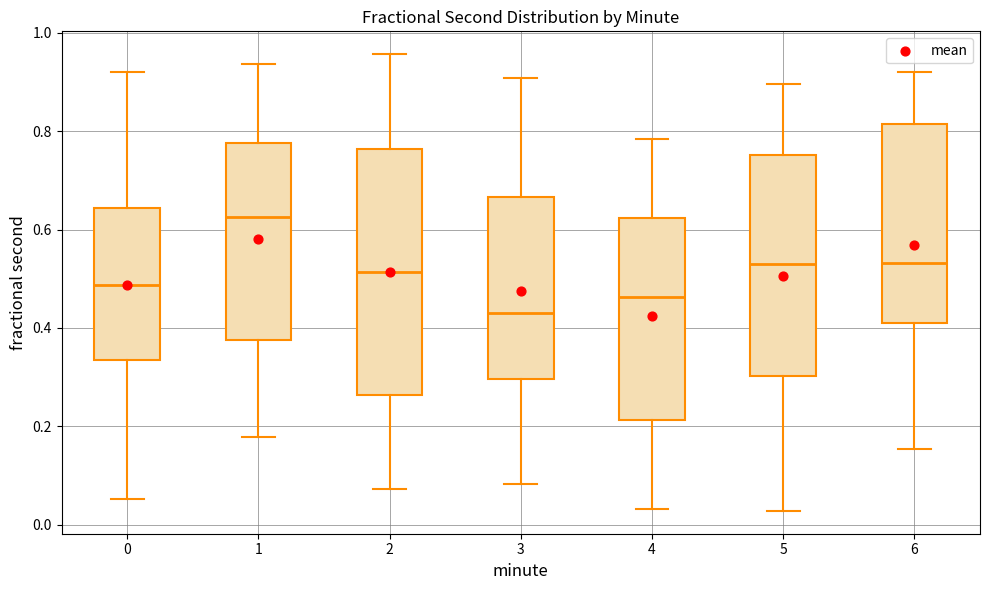

Comparing the boxes themselves (not the whiskers), which one is the tallest?

2